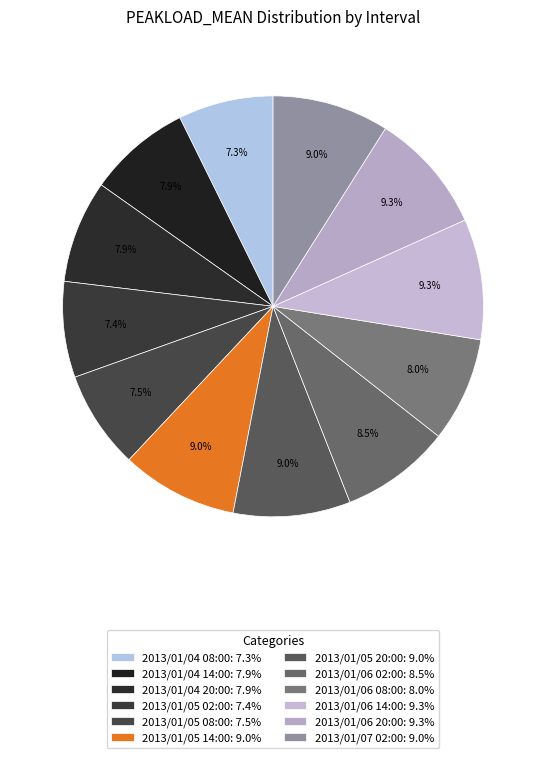

Is it true that 2013/01/05 20:00 is 9% of the pie?

True